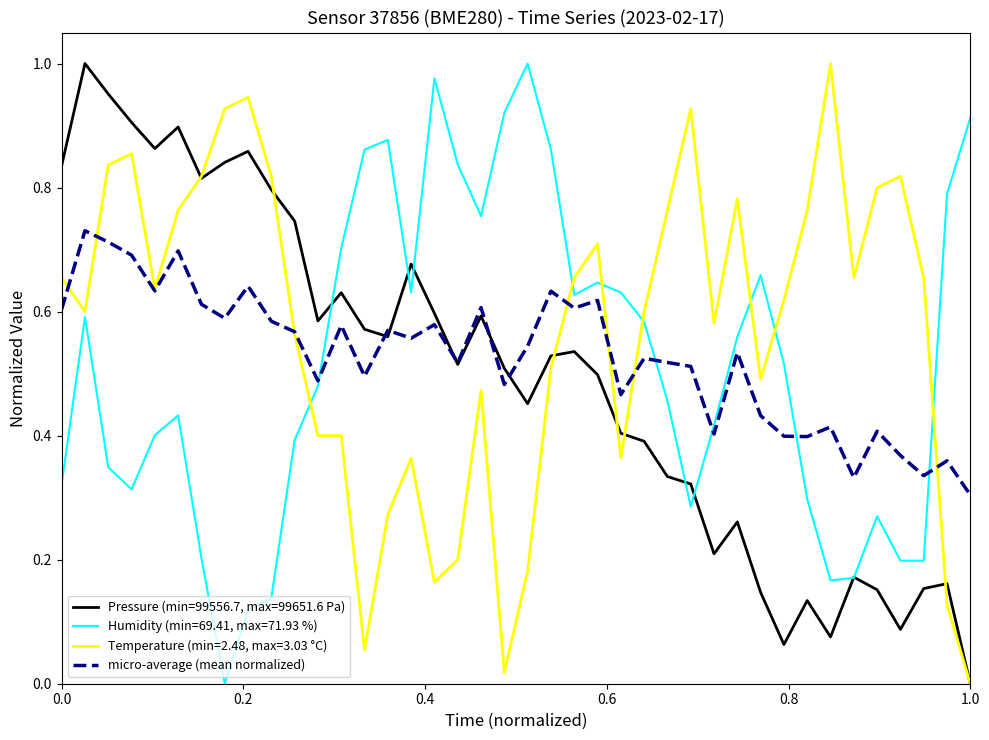

List the series in order of their overall mean, lowest first.

Pressure (min=99556.7, max=99651.6 Pa), Humidity (min=69.41, max=71.93 %), micro-average (mean normalized), Temperature (min=2.48, max=3.03 °C)